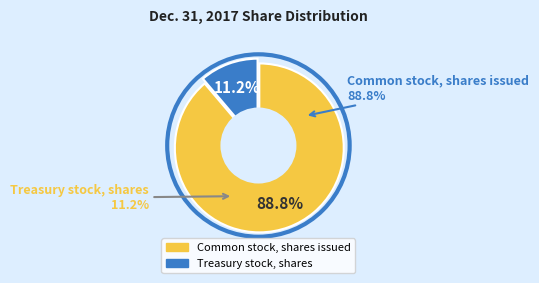

What is the total percentage of Treasury stock, shares and Common stock, shares issued?

100.0%